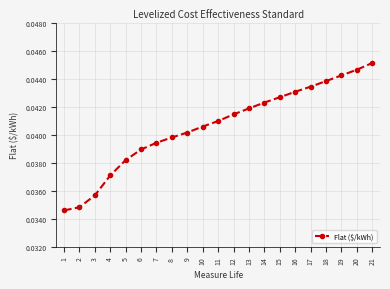

Does the chart have visible grid lines?

Yes